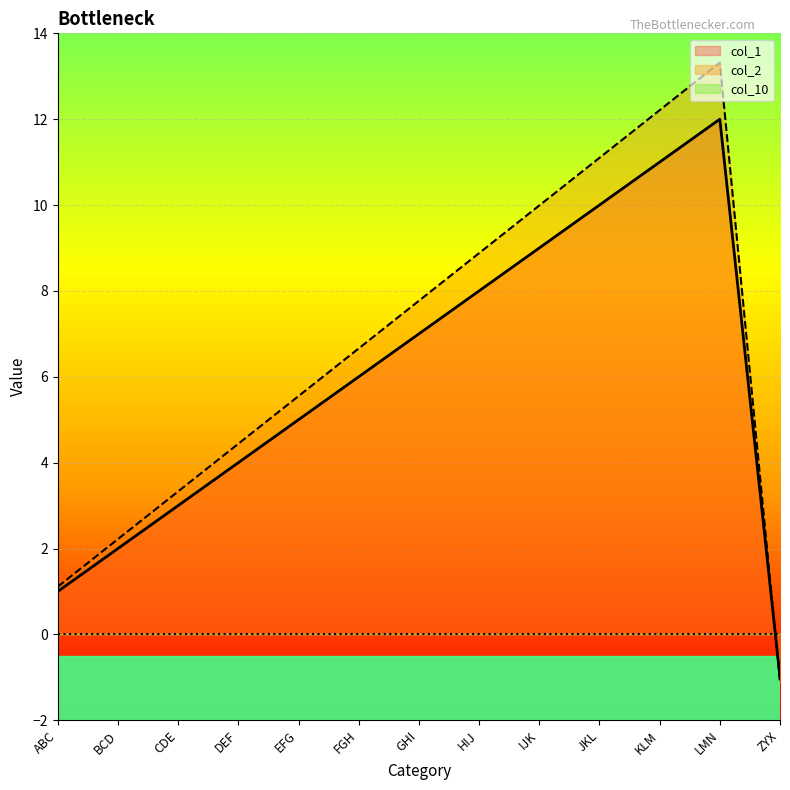

What is the maximum value for col_1?

12.0